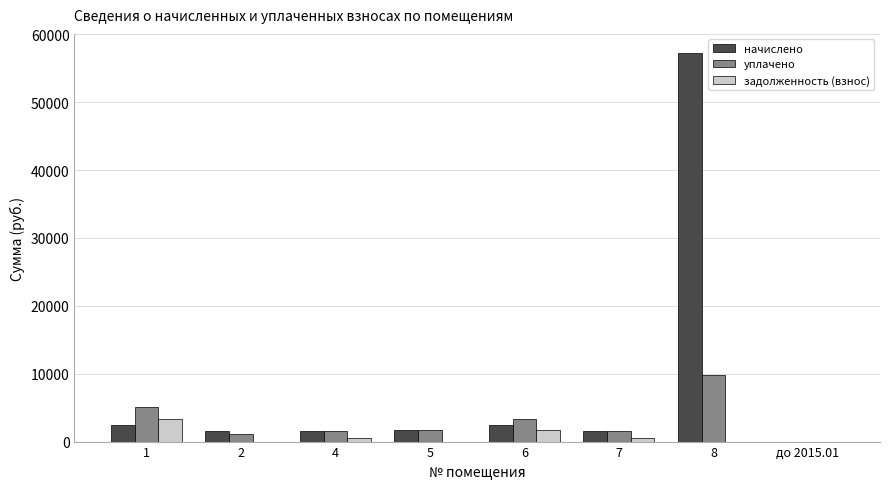

How many data points in начислено are above 1635?

4